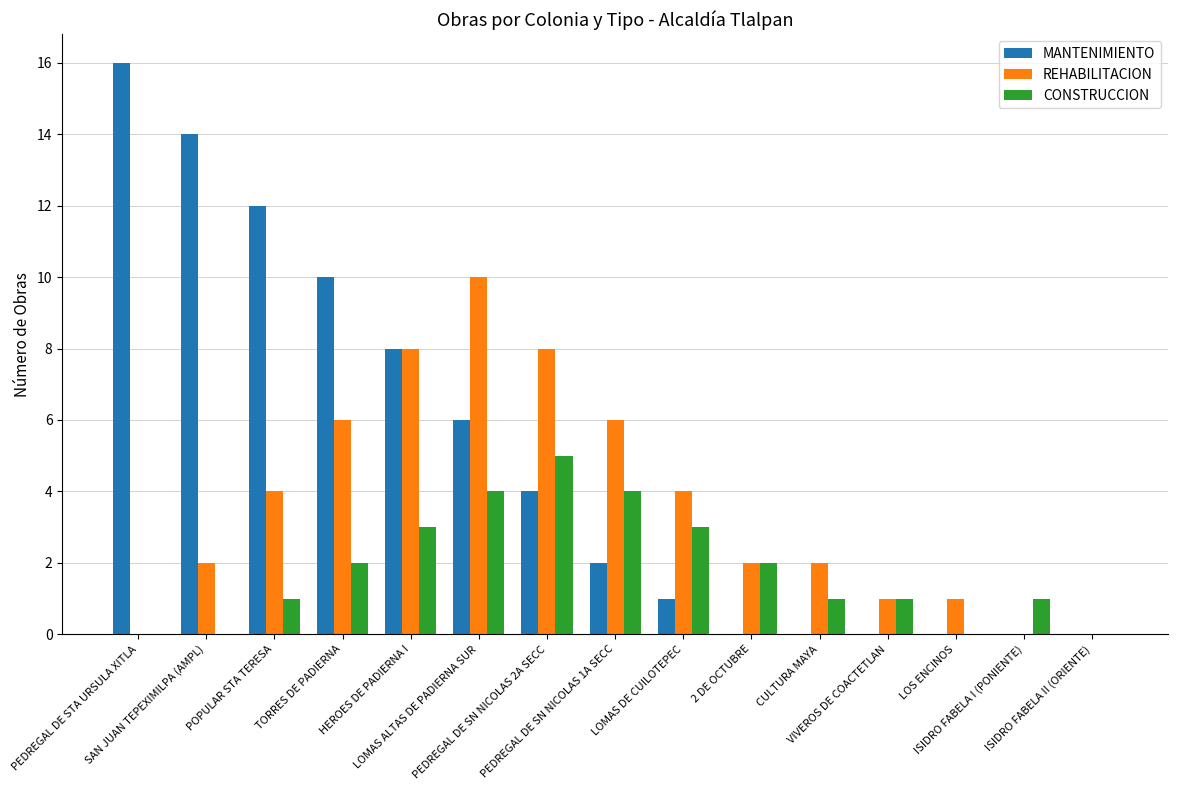

What is the sum of all REHABILITACION values?

54